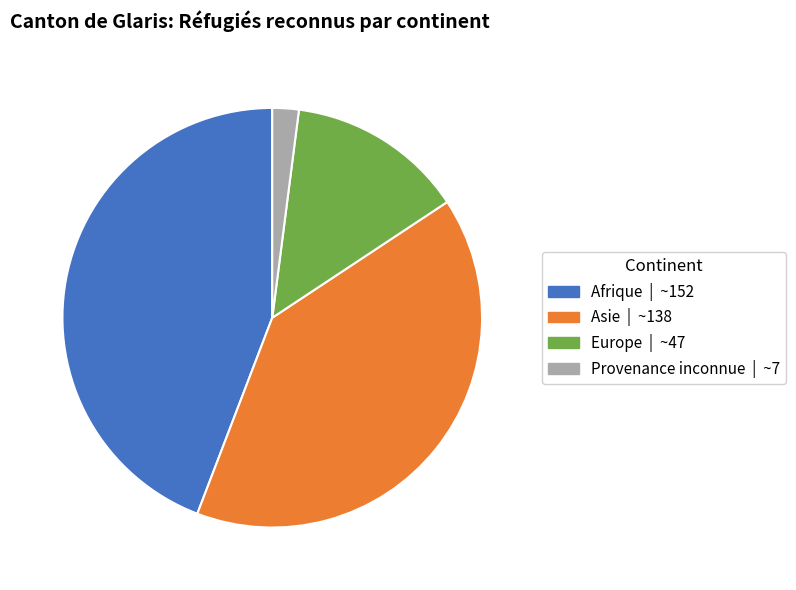

True or false: Provenance inconnue accounts for 2% of the total.

True